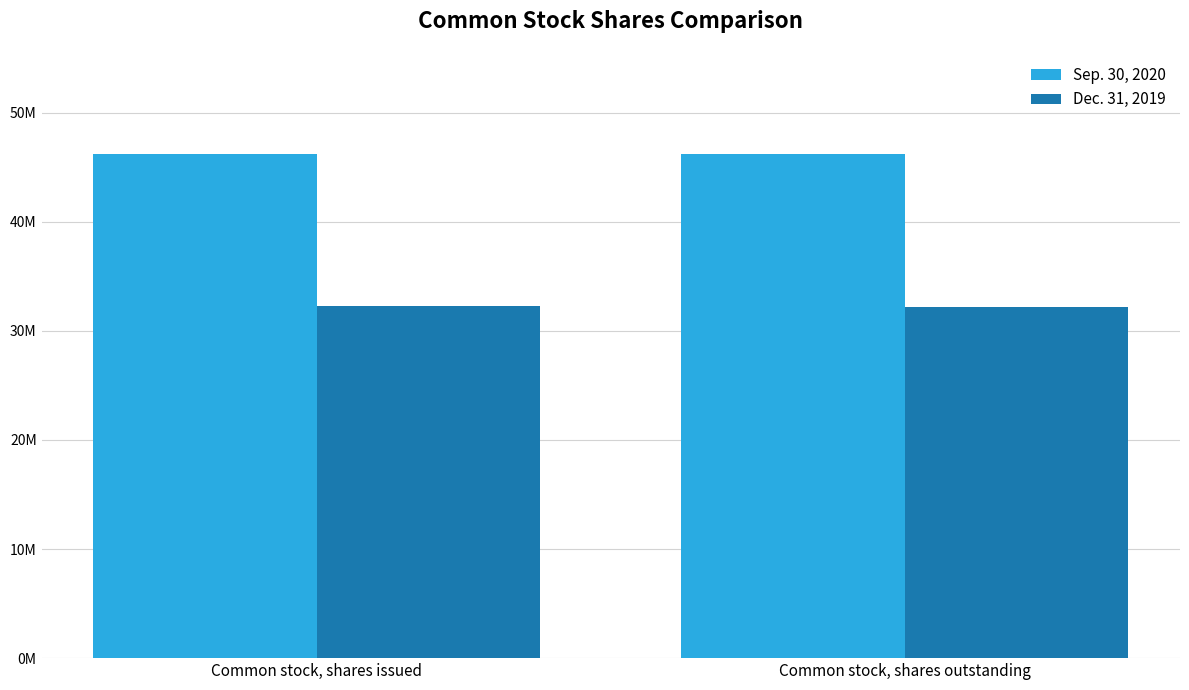

Which series has the largest total across all categories?

Sep. 30, 2020